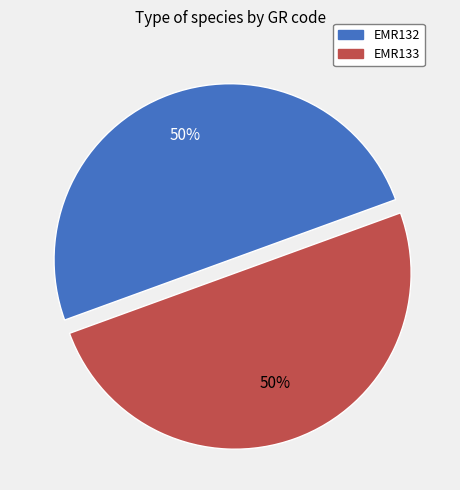

Is the sum of EMR132 and EMR133 greater than half?

Yes